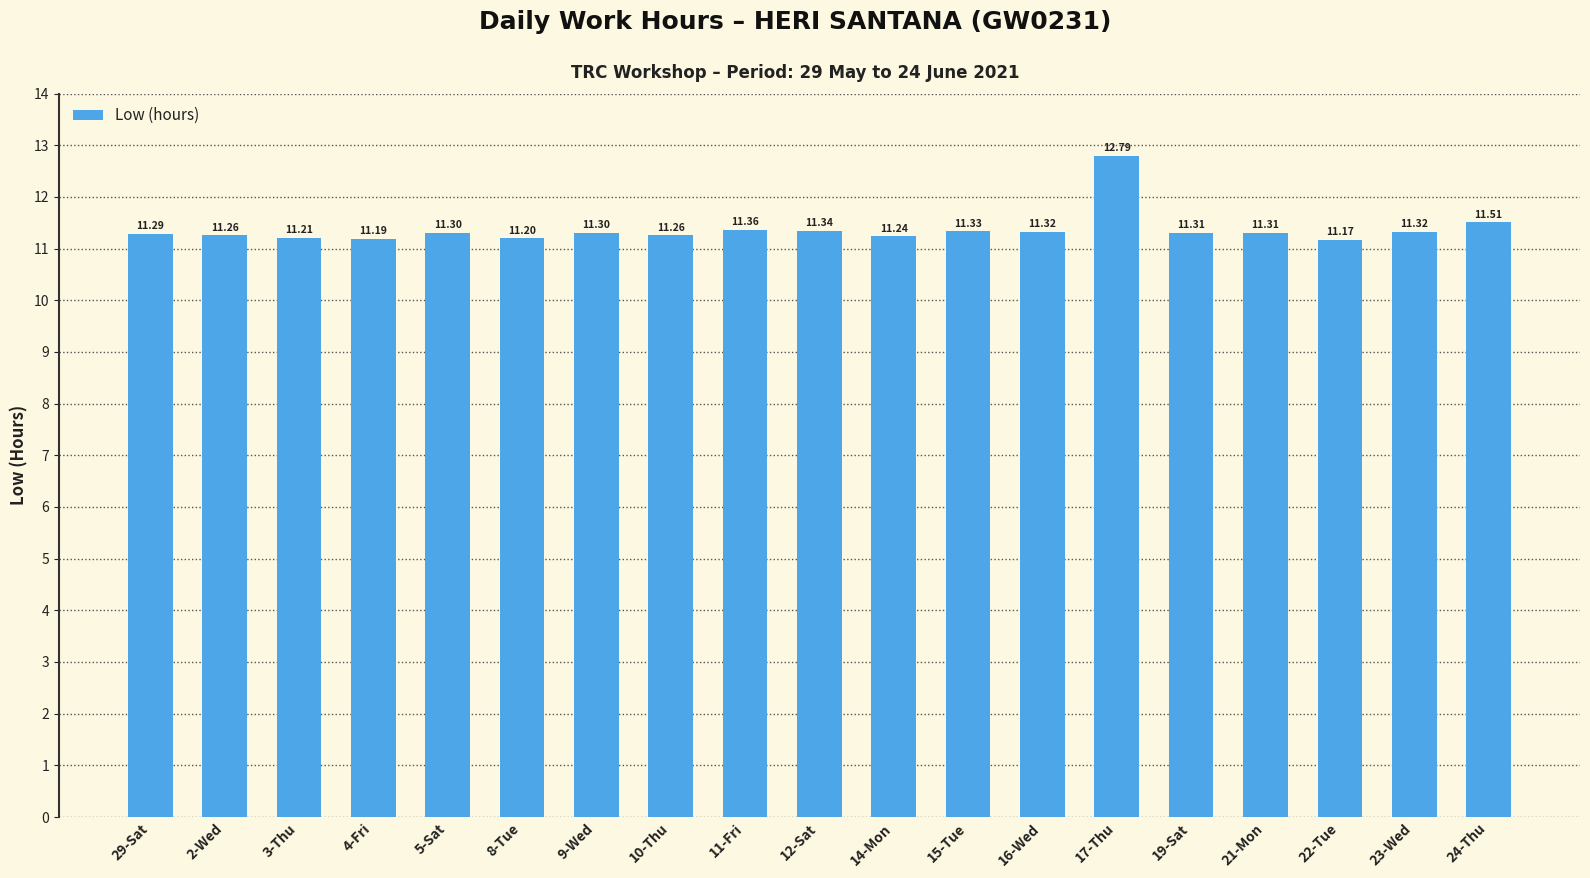

At which label is the value closest to 11?

22-Tue